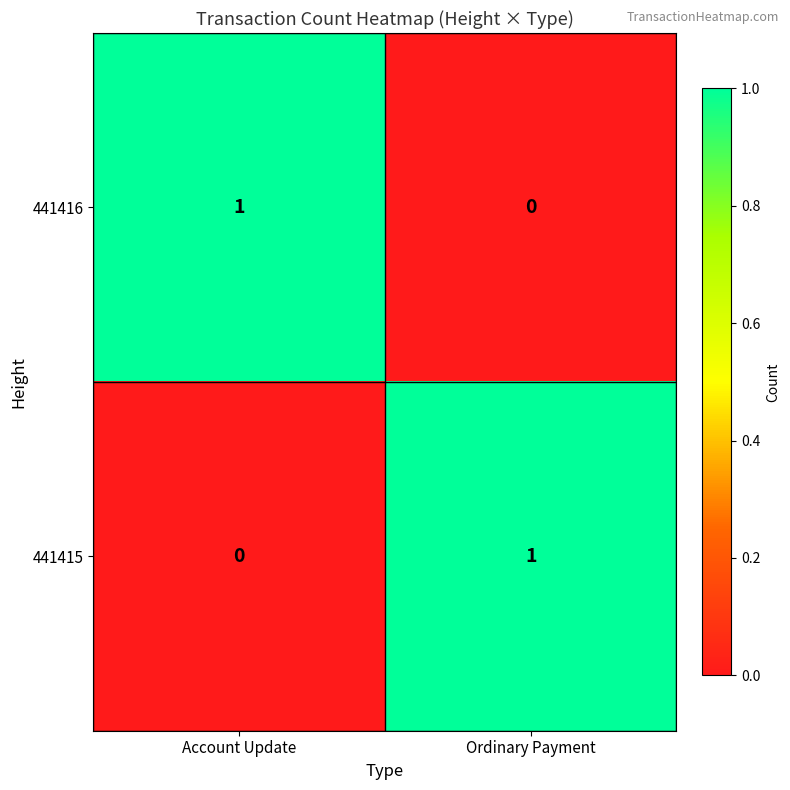

Rank the series at Ordinary Payment from lowest to highest value.

441416, 441415